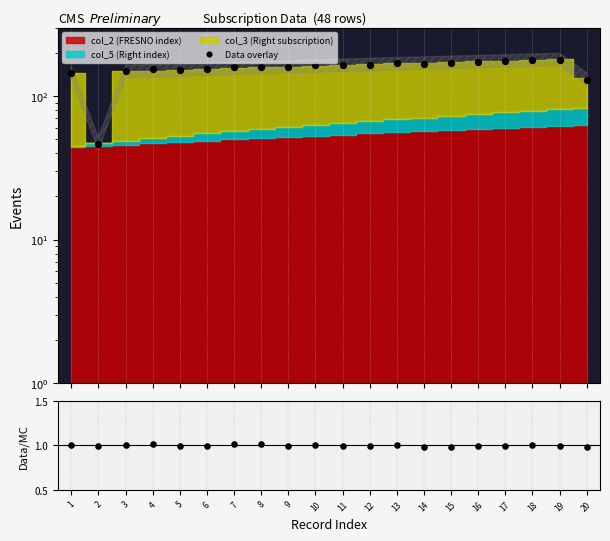

Which has a higher value, 9 or 16?

16